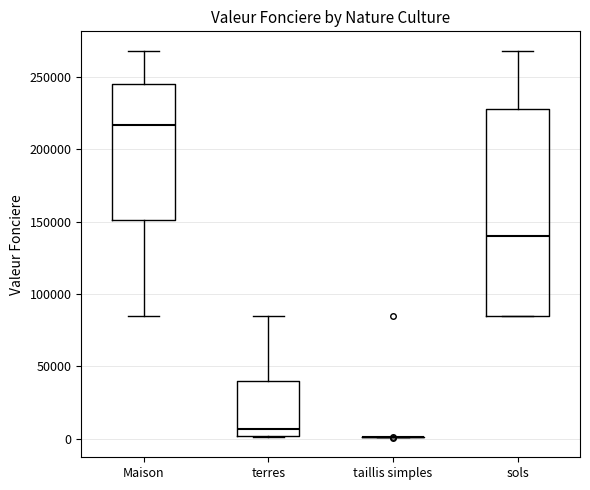

Reading left to right, read every box against the y-axis: the position of its median line, the range the box covers, and the ends of its whiskers. The values are not printed on the chart, so give them approximately, as read against the axis.

Maison: median 215000, box 150000 to 245000, whiskers 85000 to 270000
terres: median 5000, box 0 to 40000, whiskers 0 to 85000
taillis simples: box collapsed to a line at 0, whiskers 0 to 0
sols: median 140000, box 85000 to 230000, whiskers 85000 to 270000